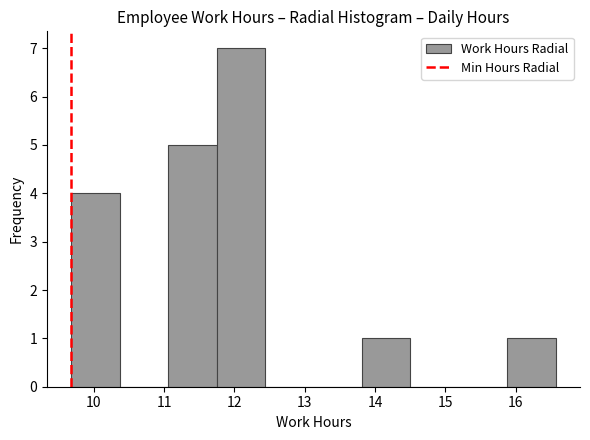

What is the height of the bar covering 11.7 to 12.4 on the x-axis? Neither the bar edges nor the heights are printed on the chart, so give them approximately, as read against the axes.

7